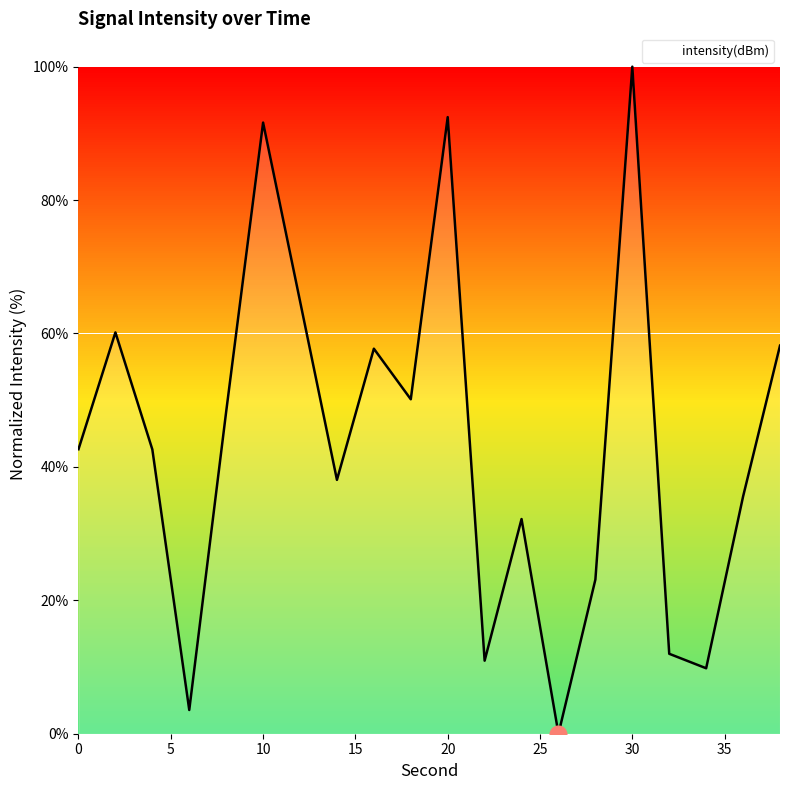

What is the difference between the maximum and minimum values?

100.0